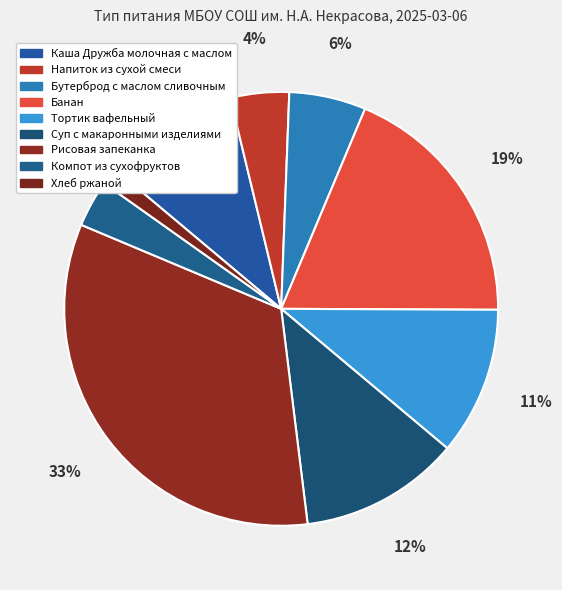

What is the smallest slice in the pie chart?

Хлеб ржаной